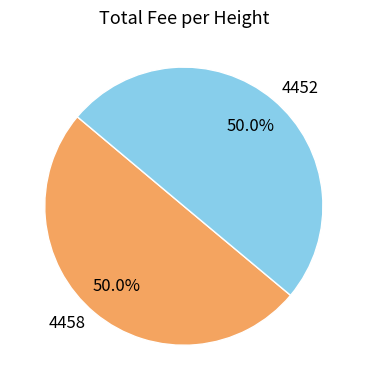

True or false: 4458 accounts for 50% of the total.

True